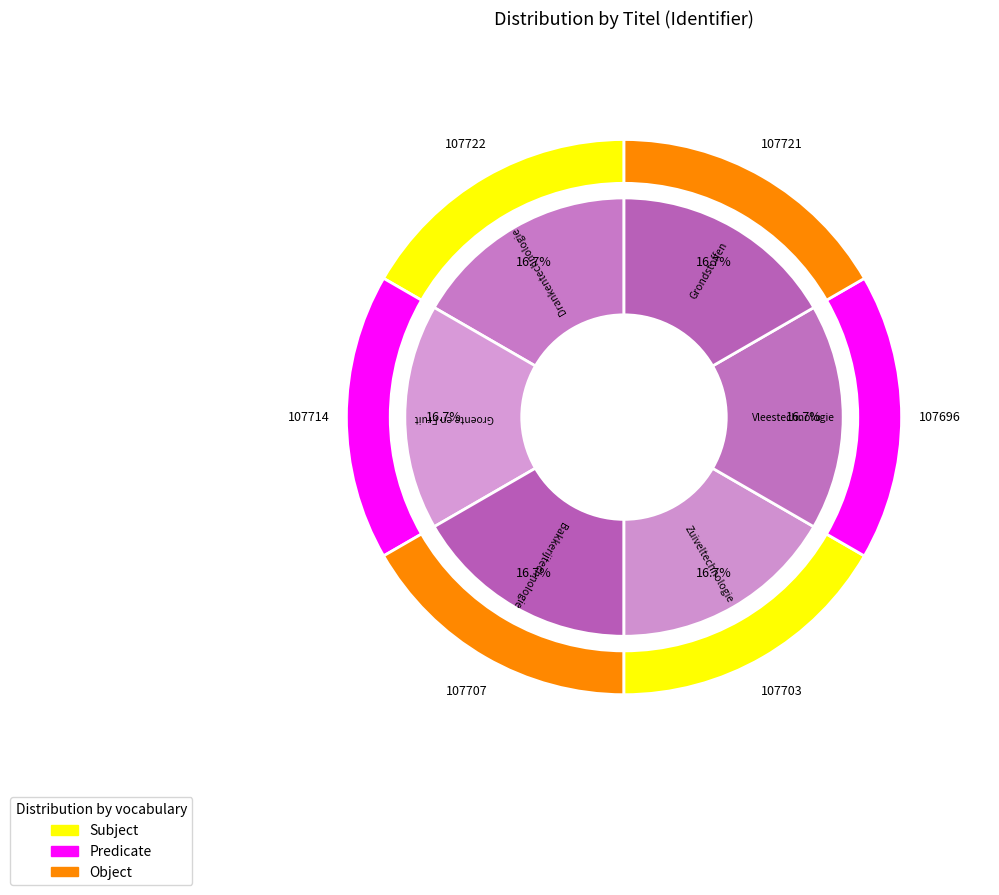

What percentage is the Vleestechnologie slice, to the nearest percent?

17%